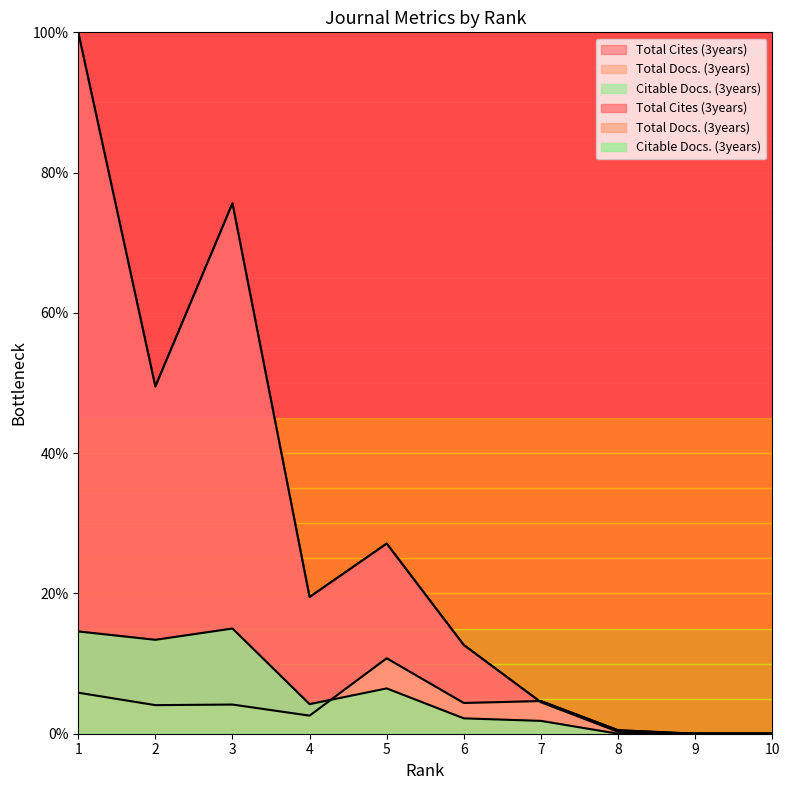

The Total Docs. (3years) series shows 0.2 at 8. True or false?

False